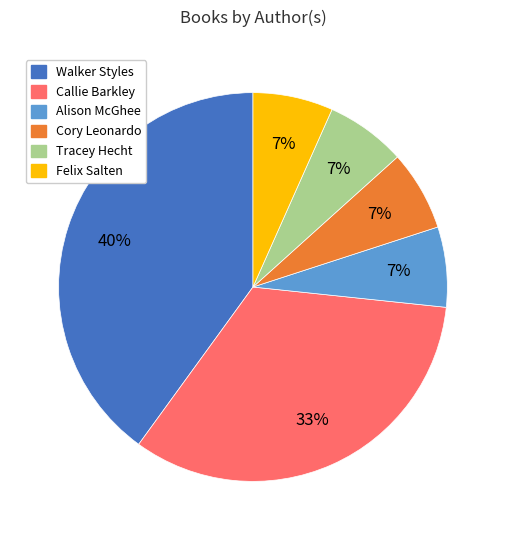

Is there any slice that represents more than half of the pie?

No